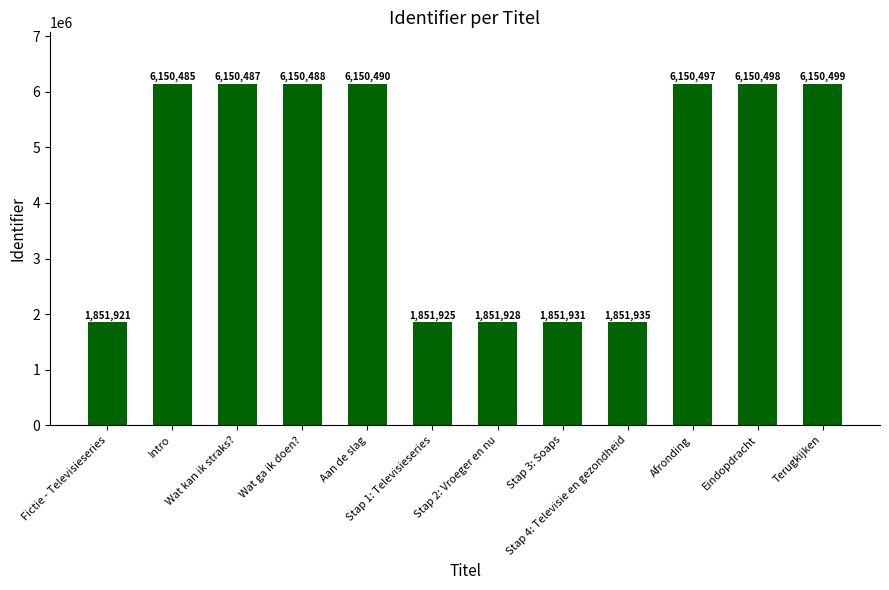

List the labels in order of value, smallest first.

Fictie - Televisieseries, Stap 1: Televisieseries, Stap 2: Vroeger en nu, Stap 3: Soaps, Stap 4: Televisie en gezondheid, Intro, Wat kan ik straks?, Wat ga ik doen?, Aan de slag, Afronding, Eindopdracht, Terugkijken